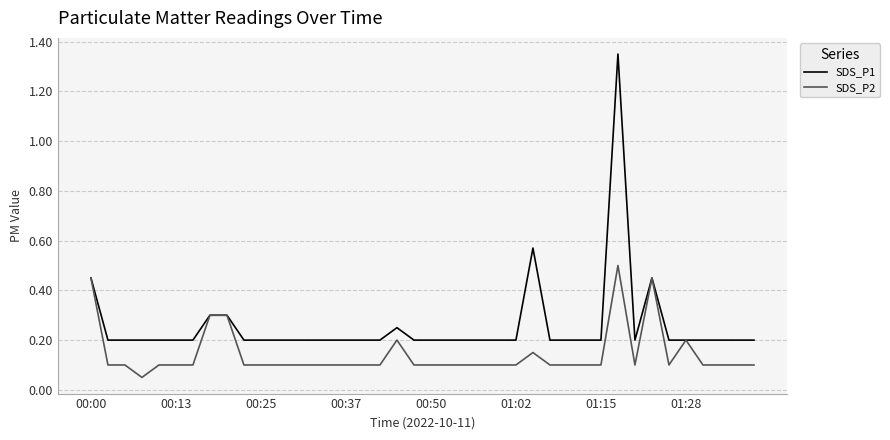

Which series has the largest range (max minus min)?

SDS_P1